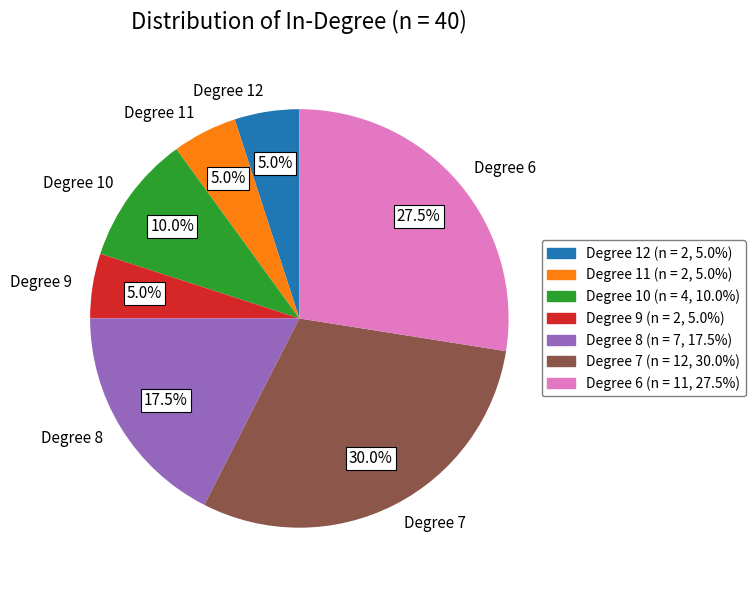

Combined, what portion of the pie is Degree 9 and Degree 10?

15.0%